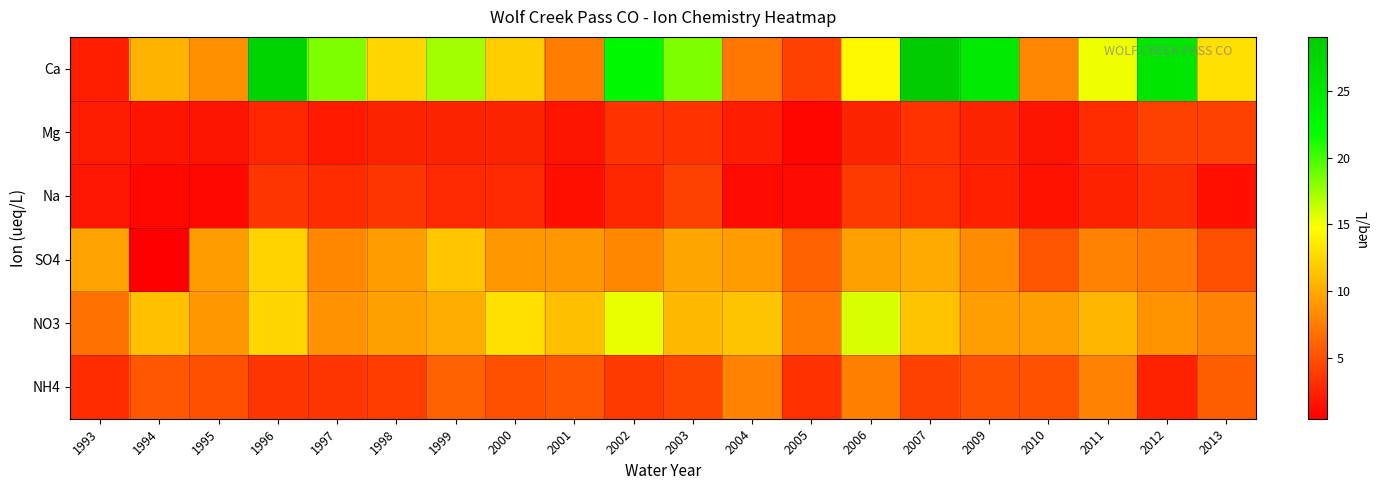

At how many categories does at least one series exceed 2?

20